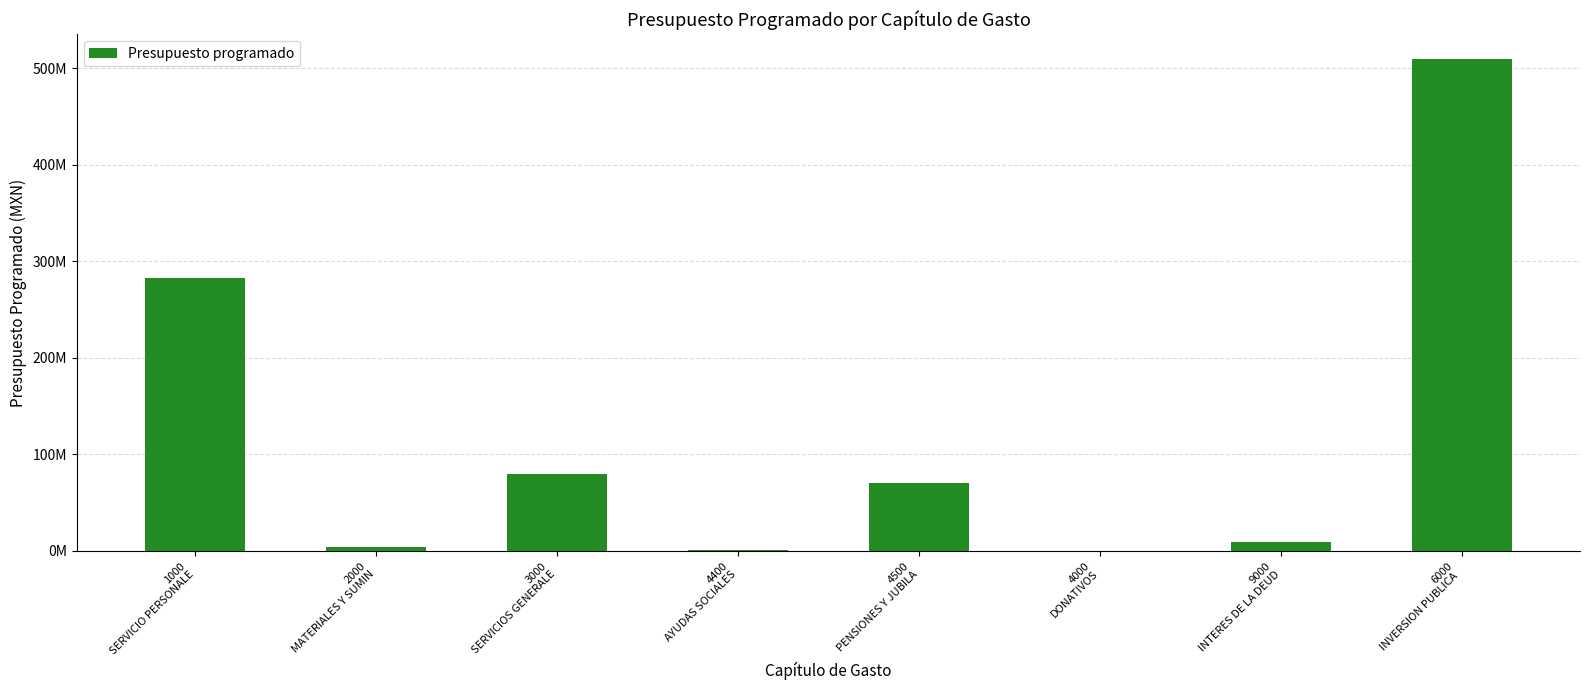

Are the bars horizontal?

No